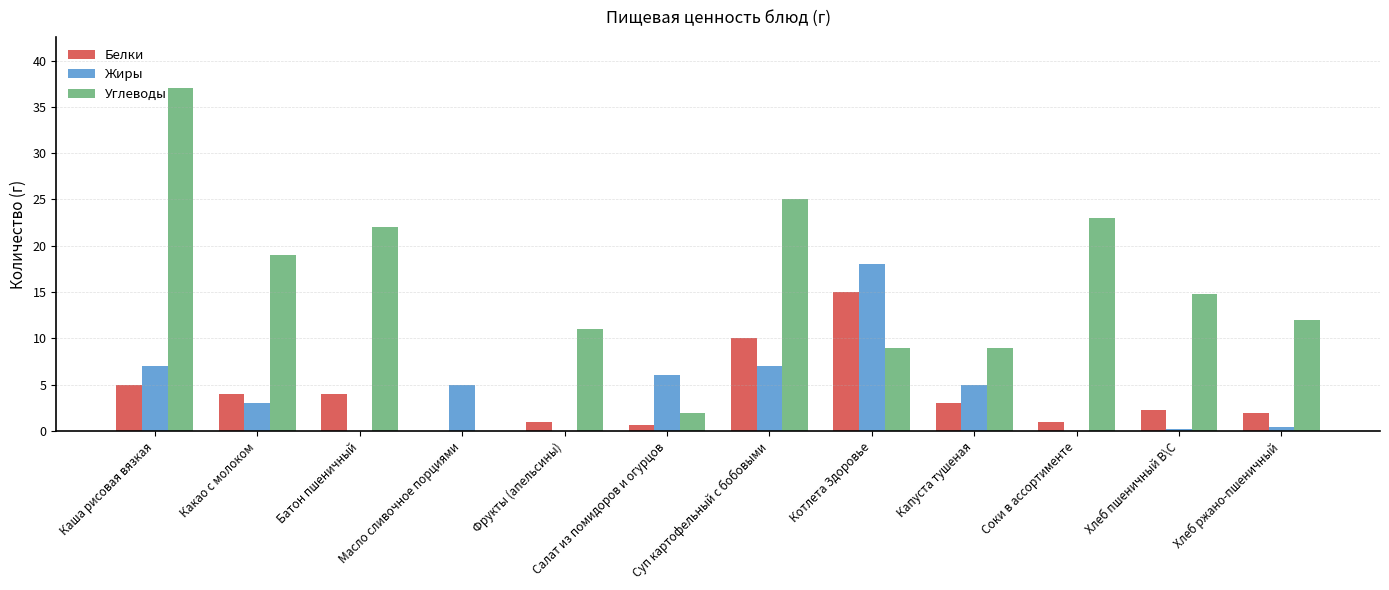

Which category has the highest value in the Белки series?

Котлета Здоровье